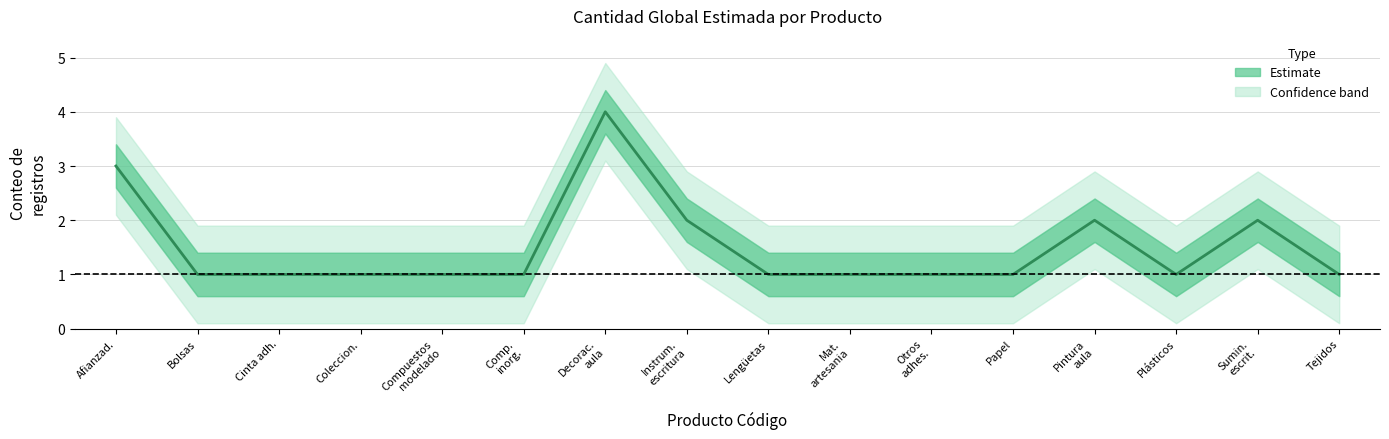

Is this an area chart (filled region under the line)?

No